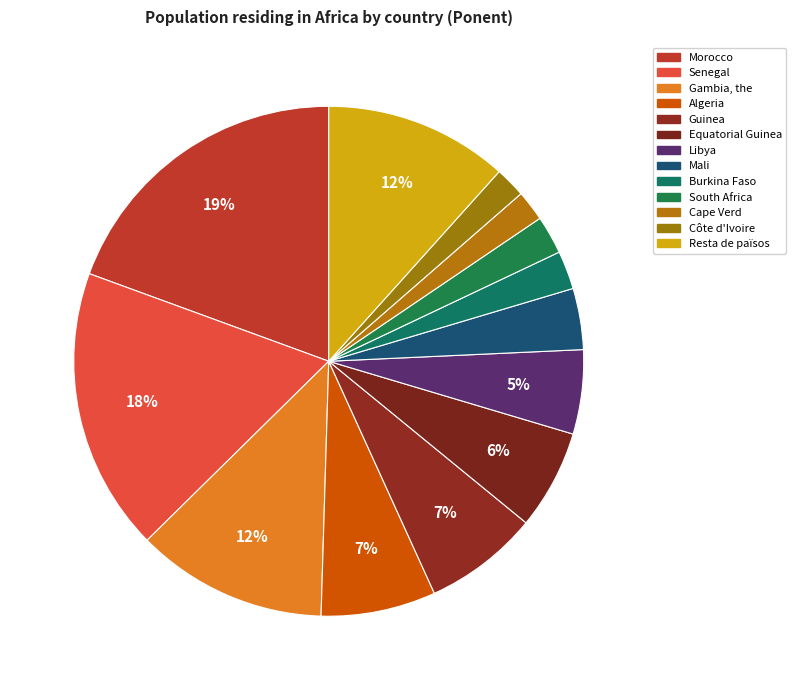

Approximately how many times larger is the value at Algeria compared to Guinea?

1.0